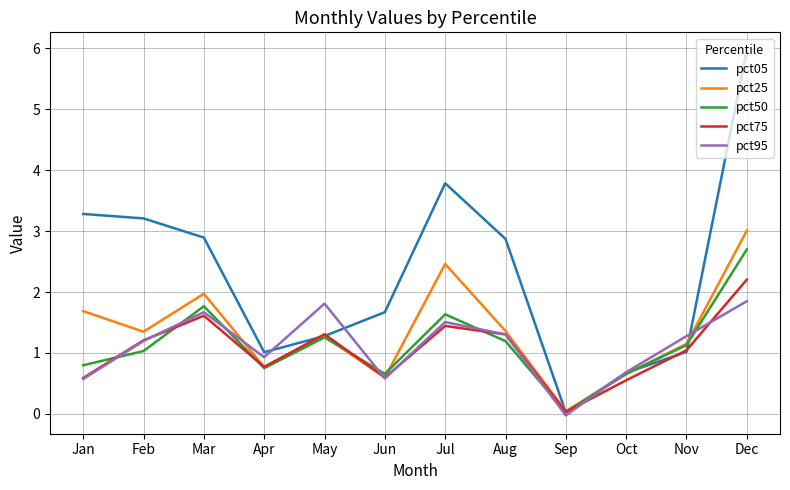

Rank the series by their maximum value, from lowest to highest.

pct95, pct75, pct50, pct25, pct05